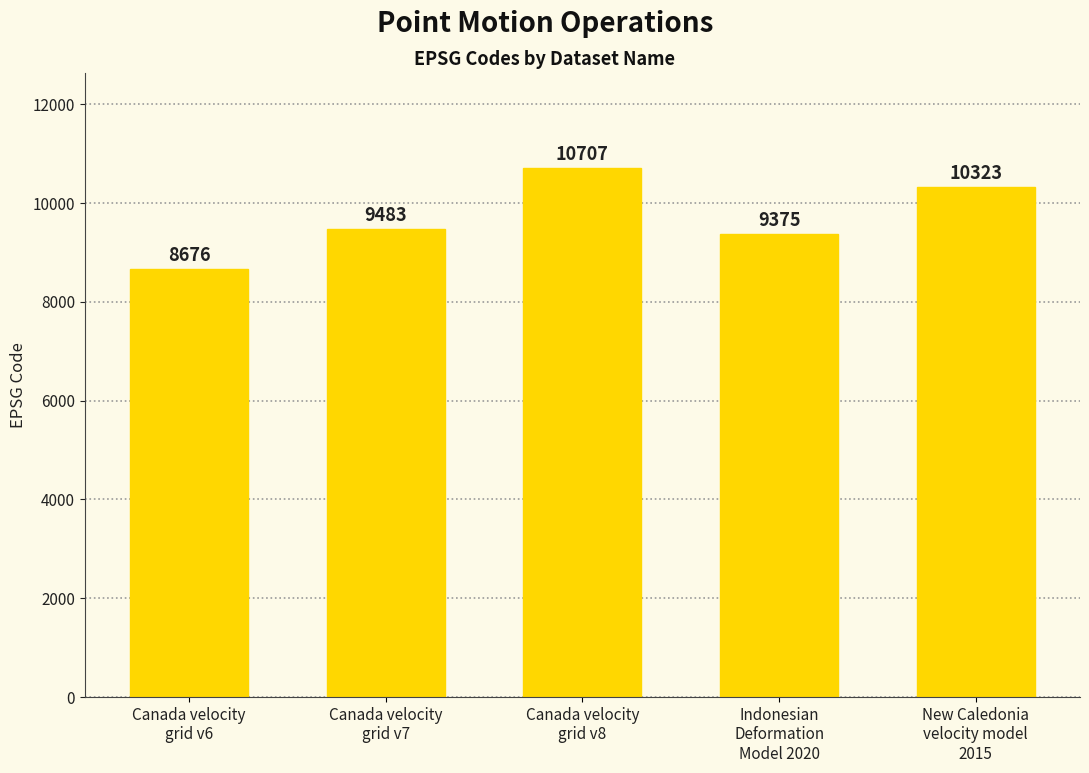

Does the chart contain any negative values?

No